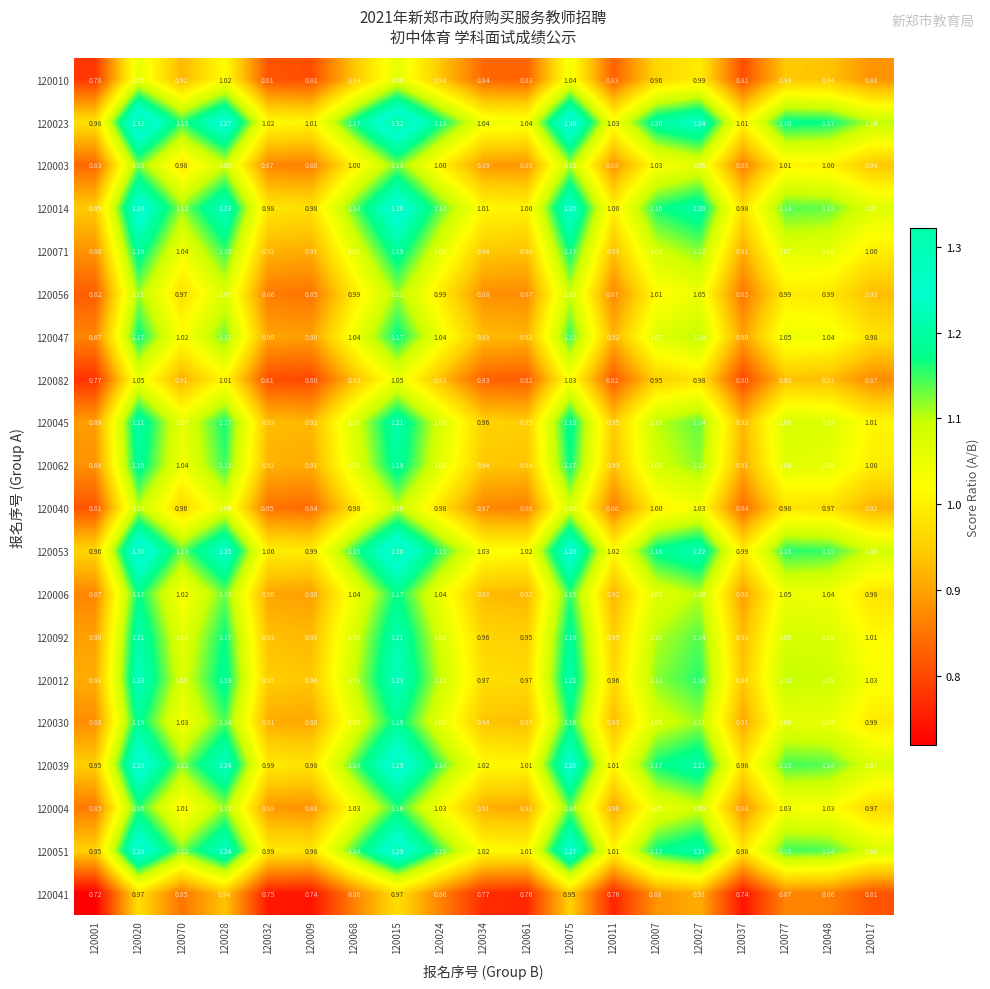

Is the value of 120014 at 120048 greater than the value of 120004 at 120028?

Yes